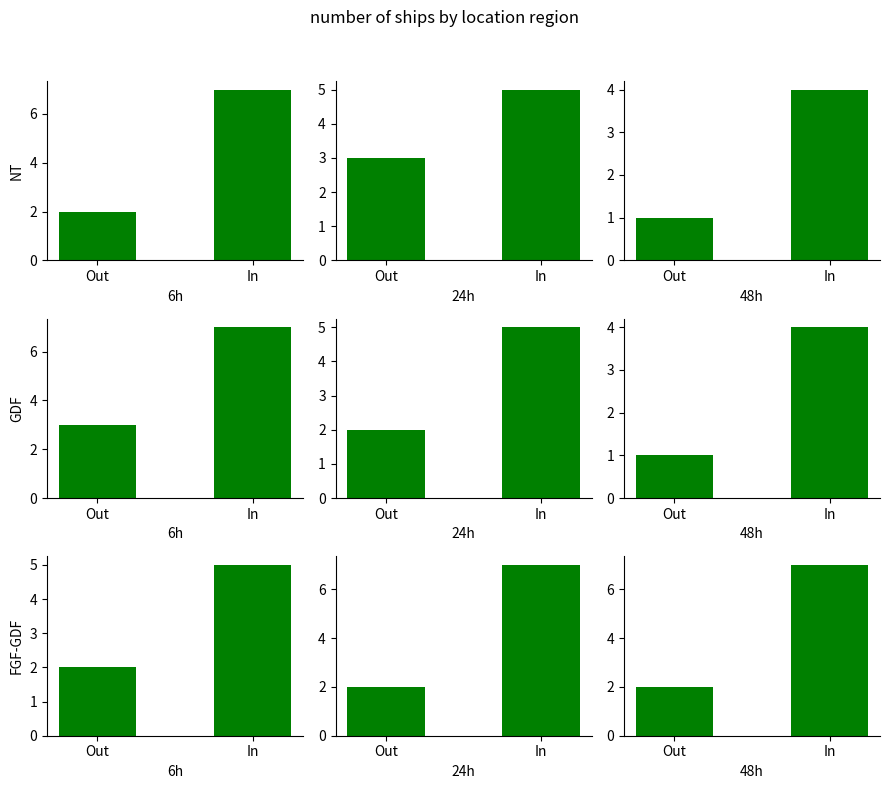

The GDF series shows 1 at Out. True or false?

False